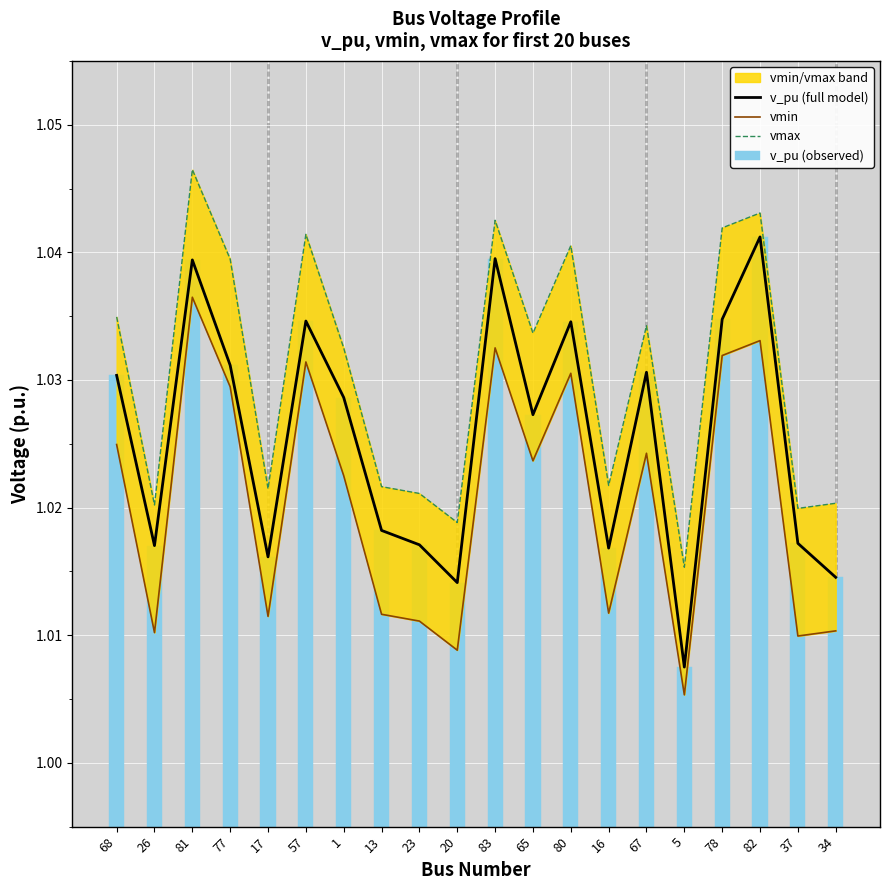

Between 65 and 13, which is larger?

65